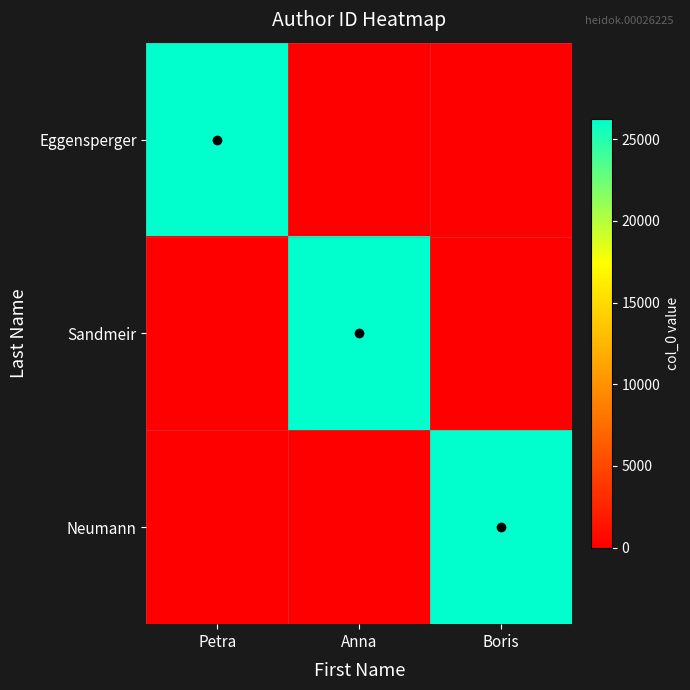

Reading left to right, list all the values displayed in this chart.

Eggensperger: Petra=26225	Anna=0	Boris=0
Sandmeir: Petra=0	Anna=26225	Boris=0
Neumann: Petra=0	Anna=0	Boris=26225